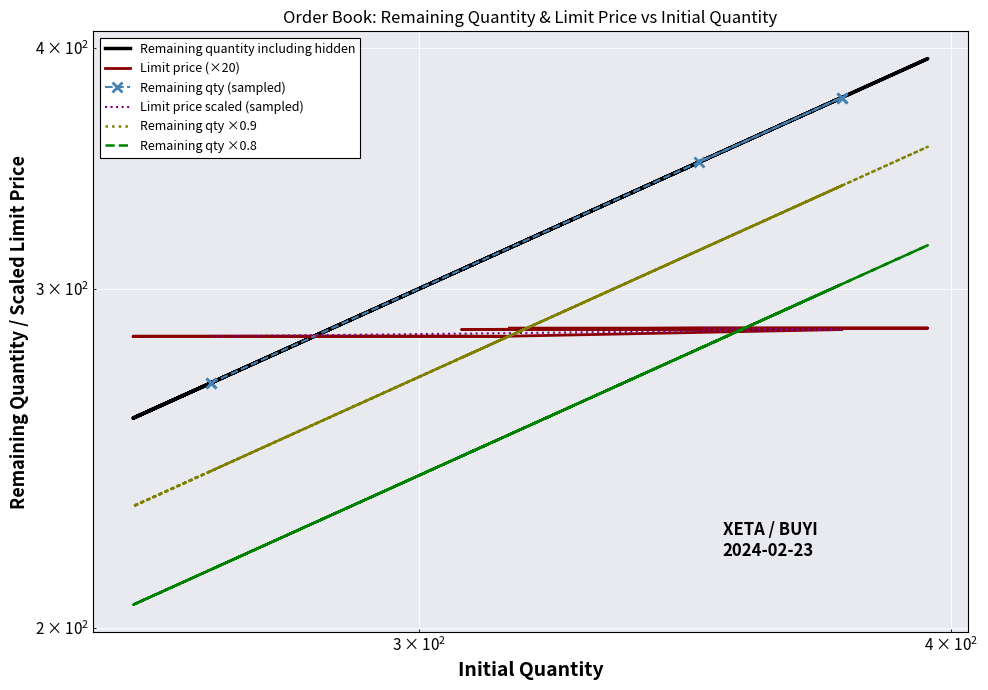

True or false: Remaining quantity including hidden and Limit price intersect in this chart.

True